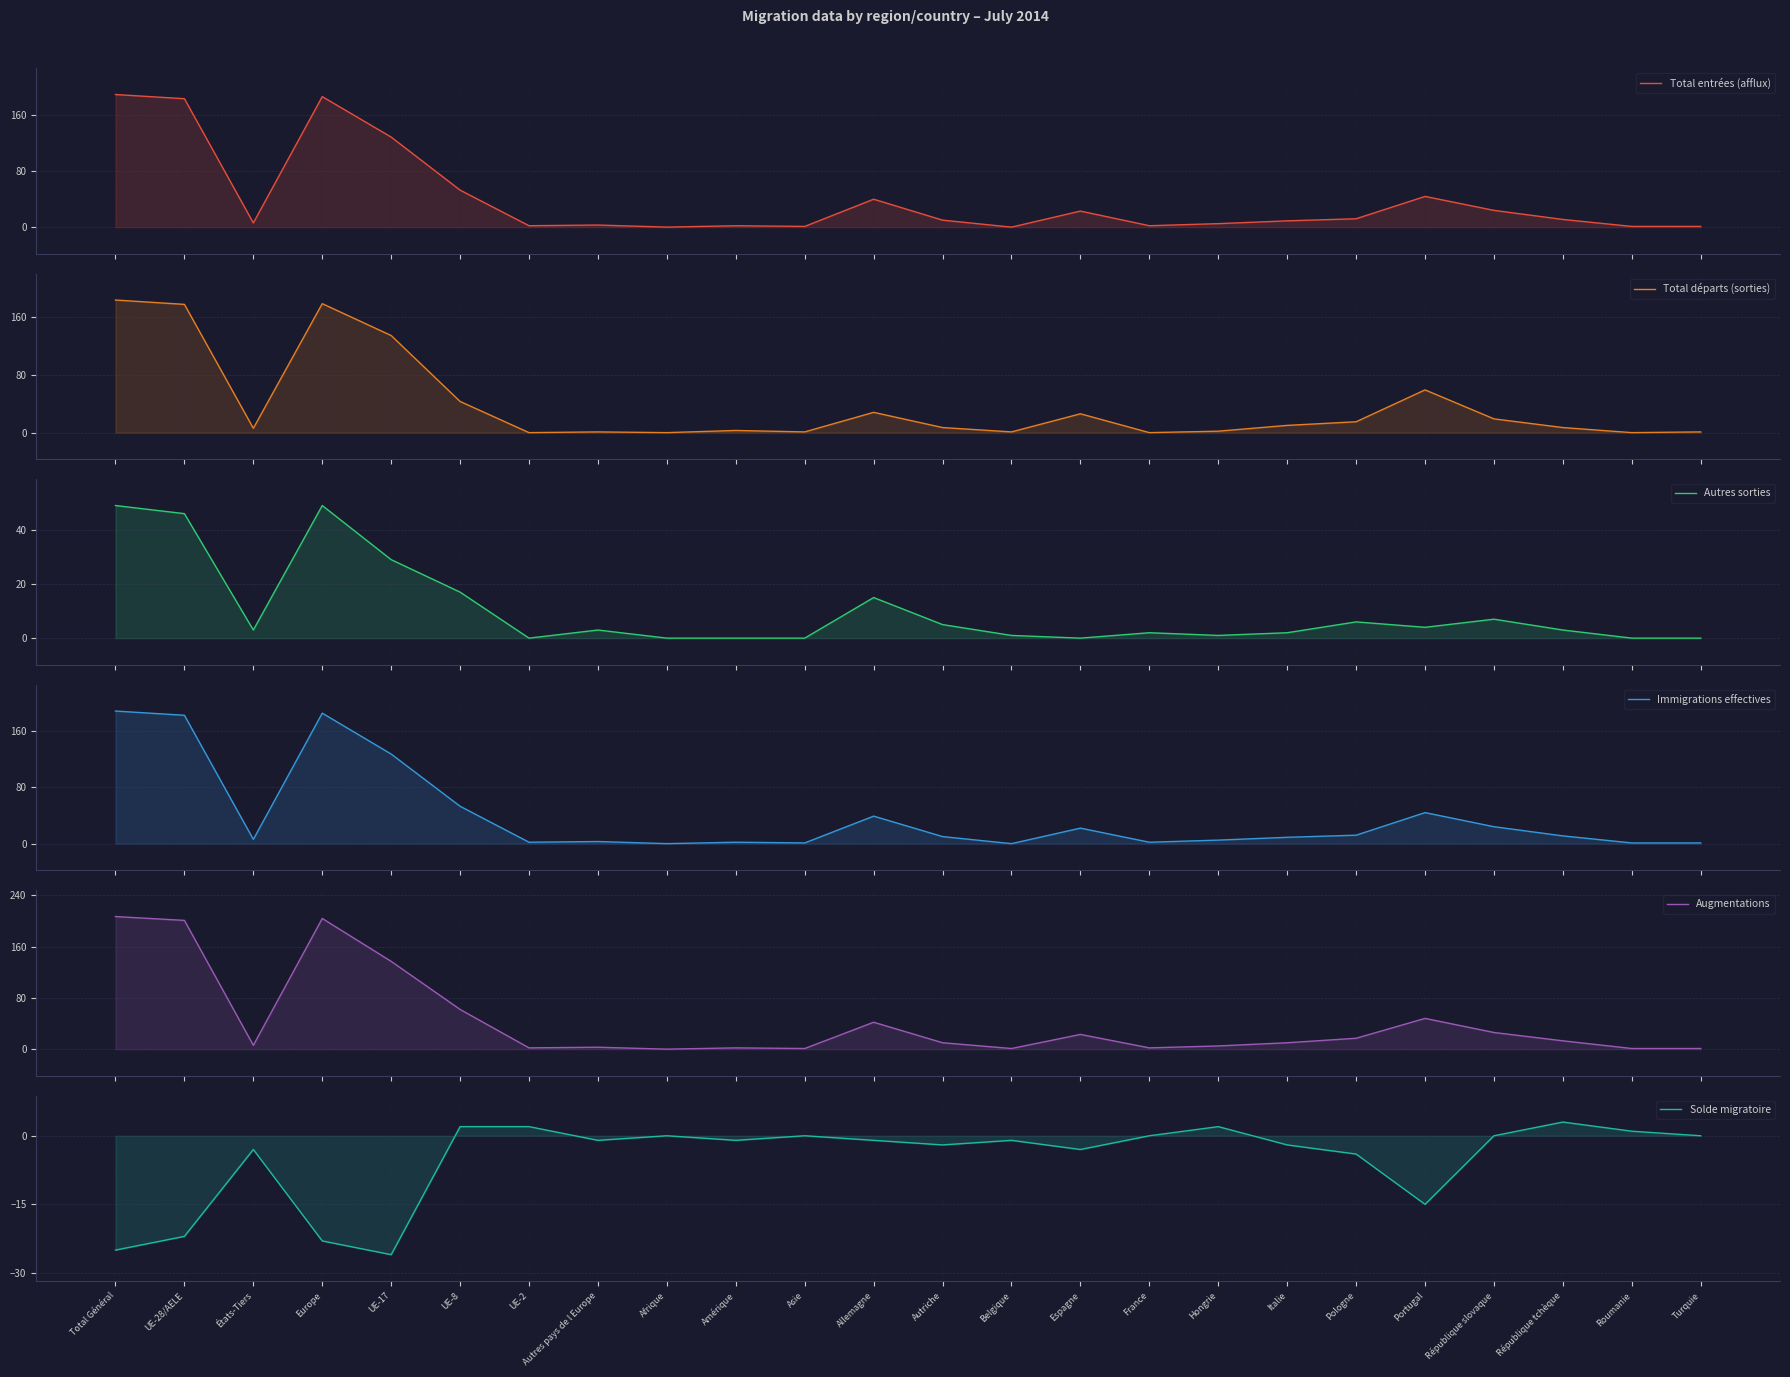

What is the difference between the Autres sorties values at République tchèque and France?

1